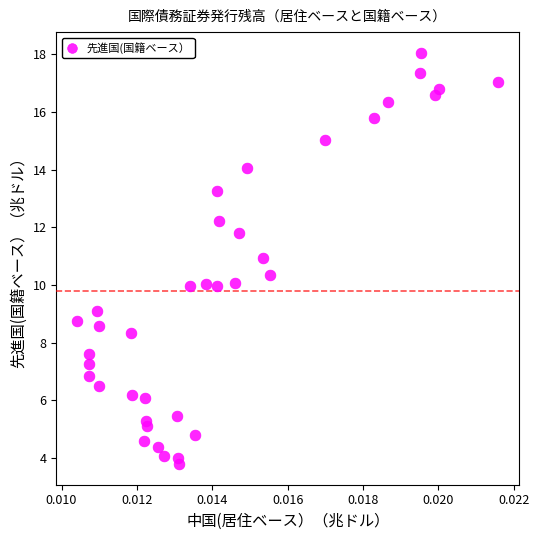

What is the range of Y values (max minus min)?

14.3